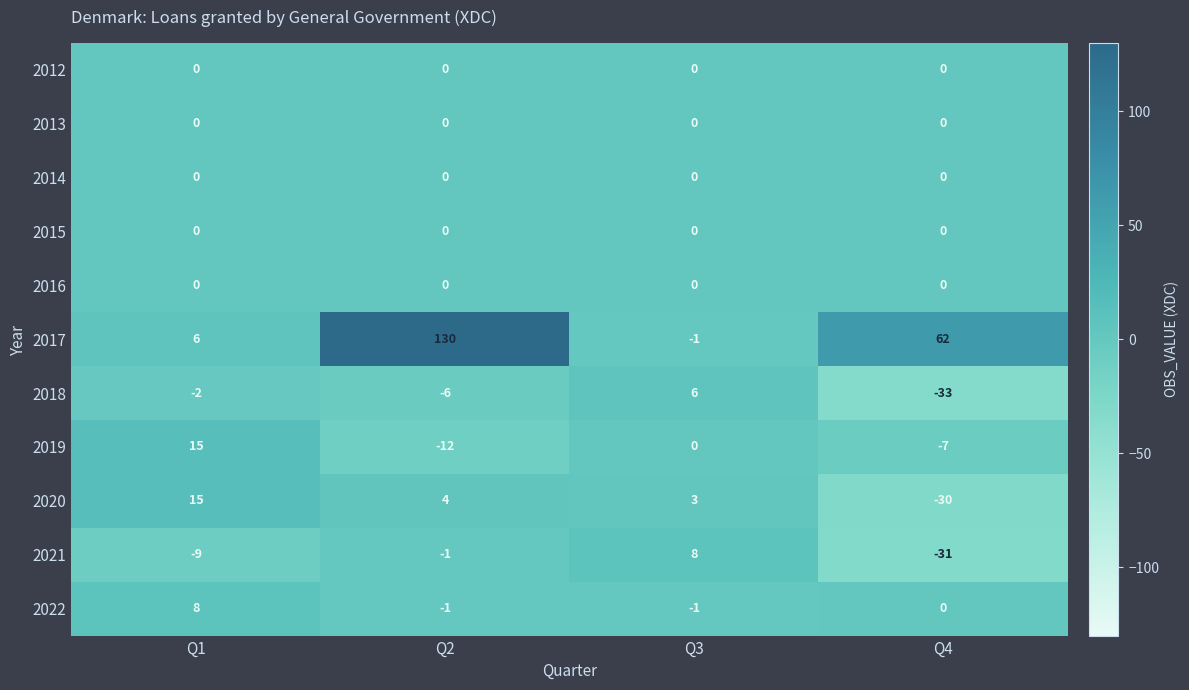

What is the spread (max minus min) of values at Q4?

95